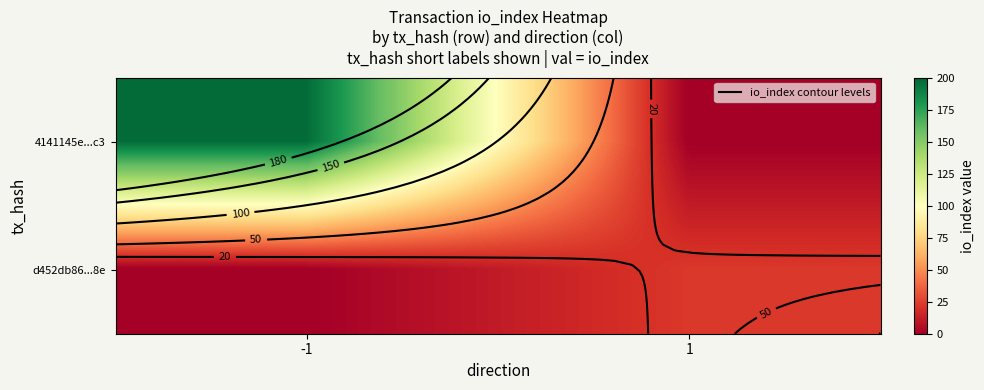

The d452db86...8e series shows 37 at 1. True or false?

False